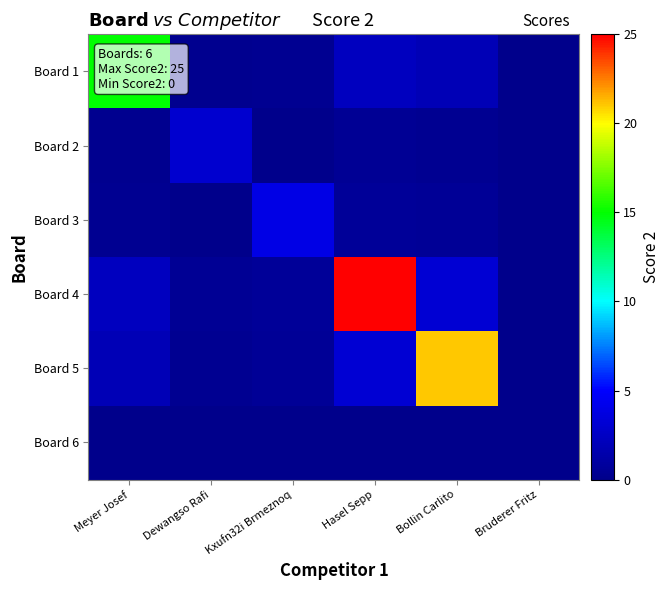

What is the maximum value shown in the chart?

25.0